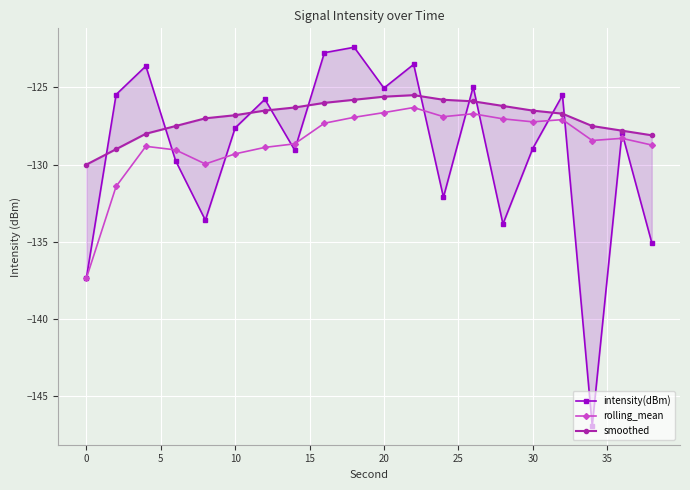

What is the minimum value for rolling_mean?

-137.4